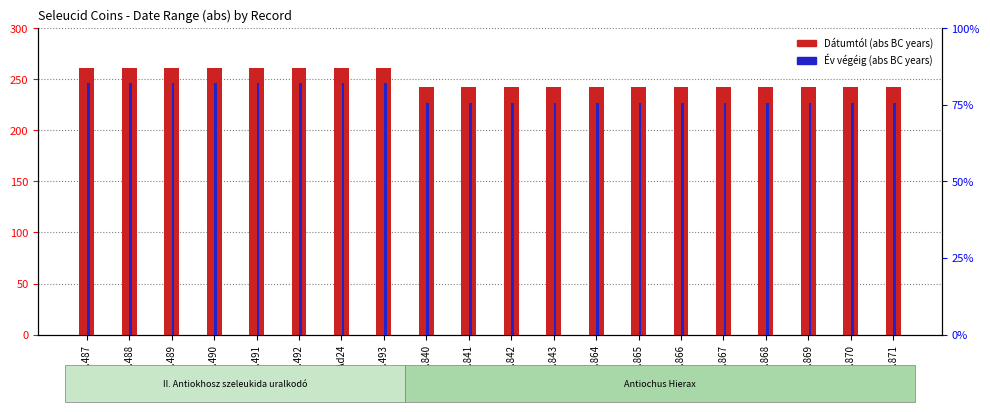

Which series has the largest total across all categories?

Dátumtól (abs)